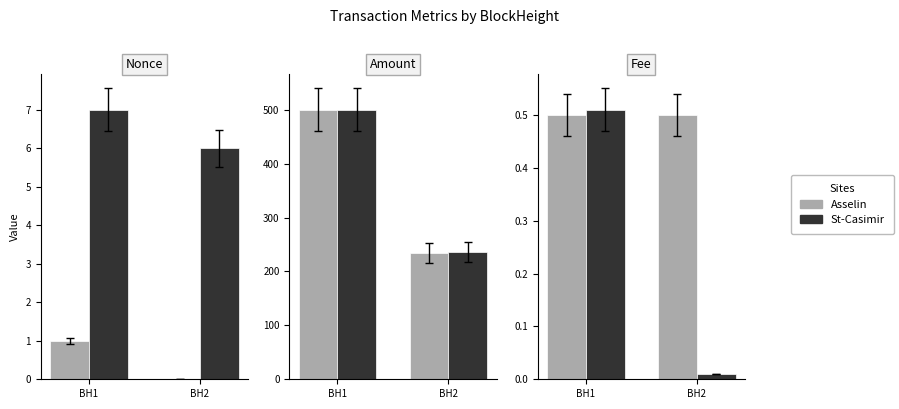

Are the bars grouped side by side (vs. stacked)?

Yes